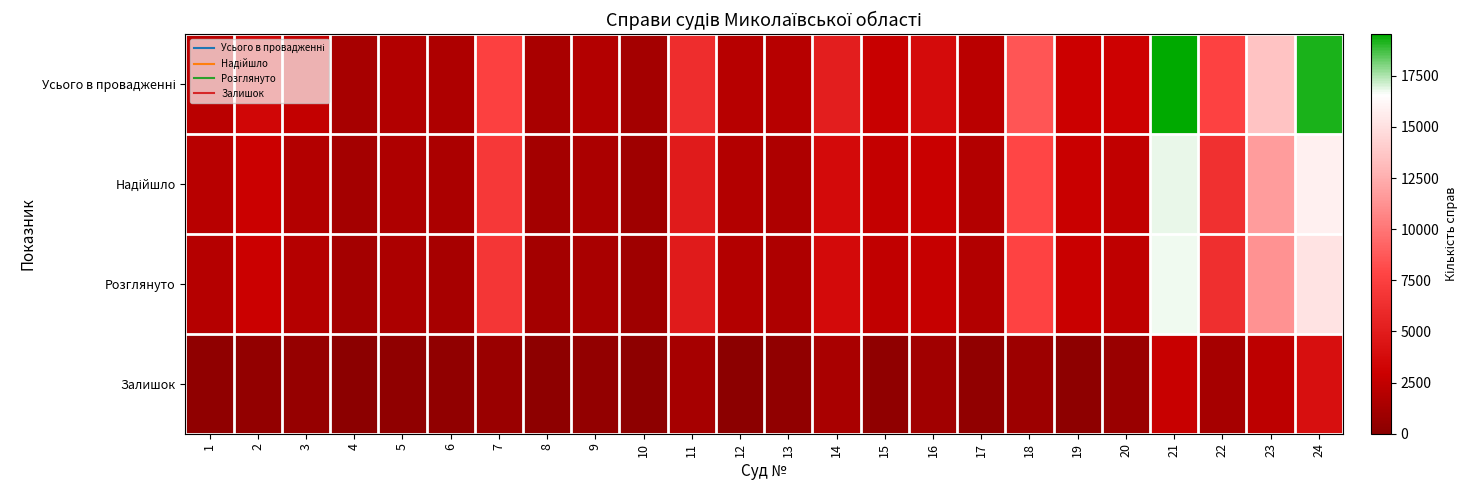

How many data points does each series have?

24